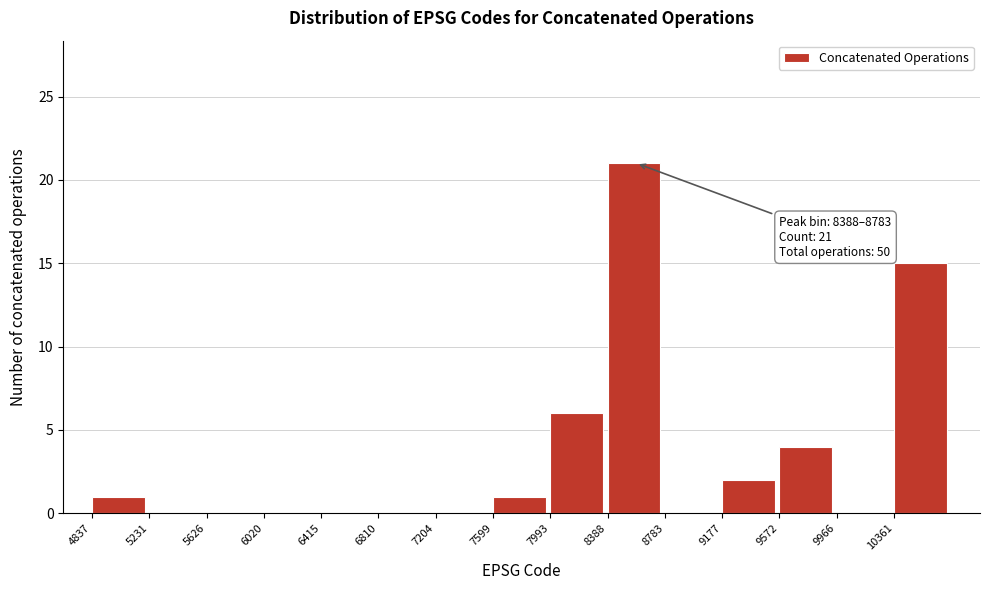

Which range on the x-axis has the tallest bar?

8400 to 8800